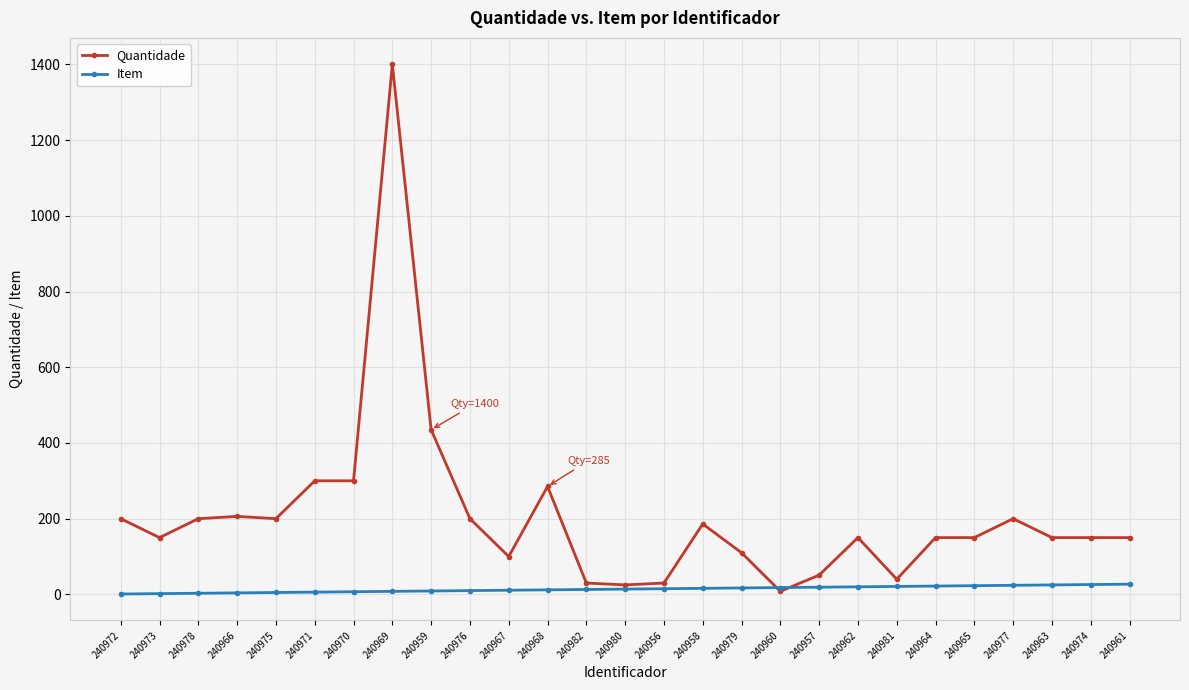

What is the difference between the Quantidade values at 240965 and 240981?

110